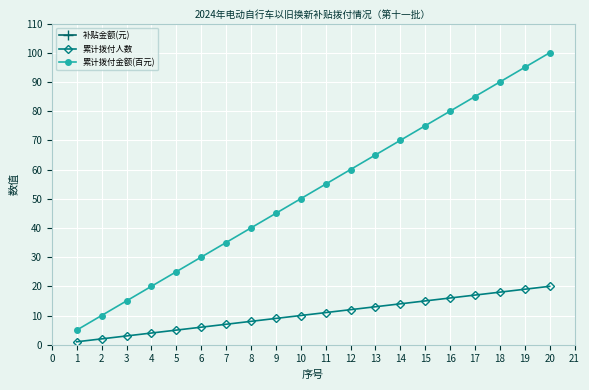

The 累计拨付金额(百元) series shows 22 at 8. True or false?

False